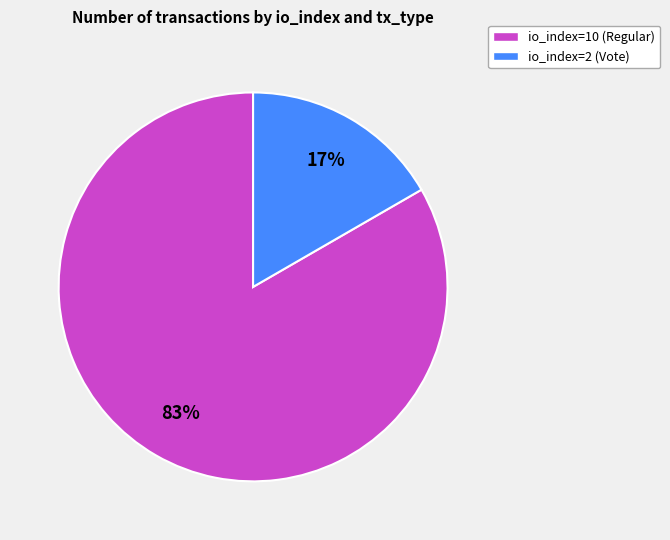

Is there a majority slice in this chart?

Yes